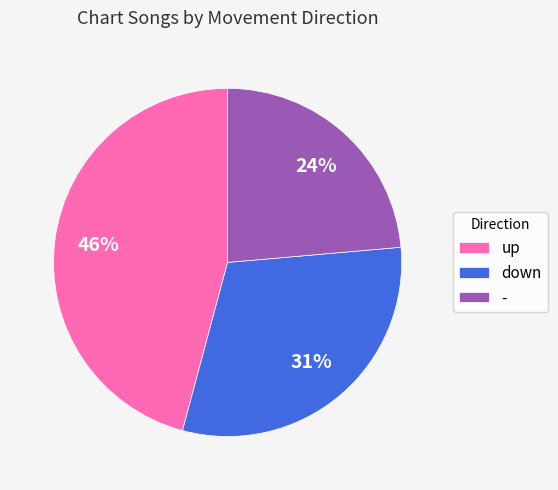

Do down and - together represent more than half of the pie?

Yes